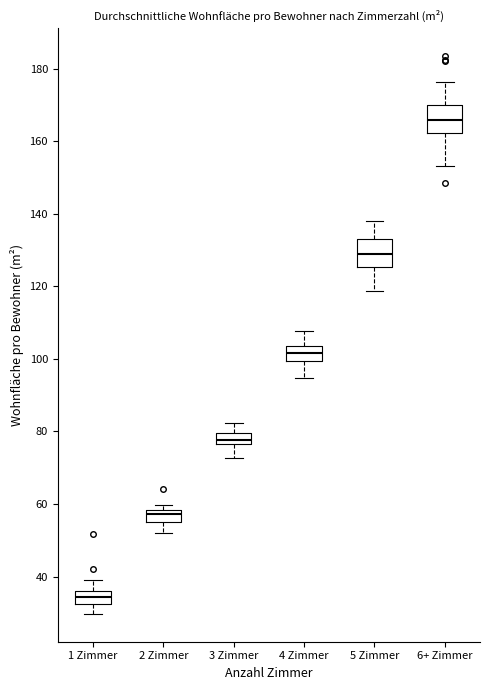

Where does the median line of the box for 1 Zimmer sit on the y-axis? The values are not printed on the chart, so give them approximately, as read against the axis.

34